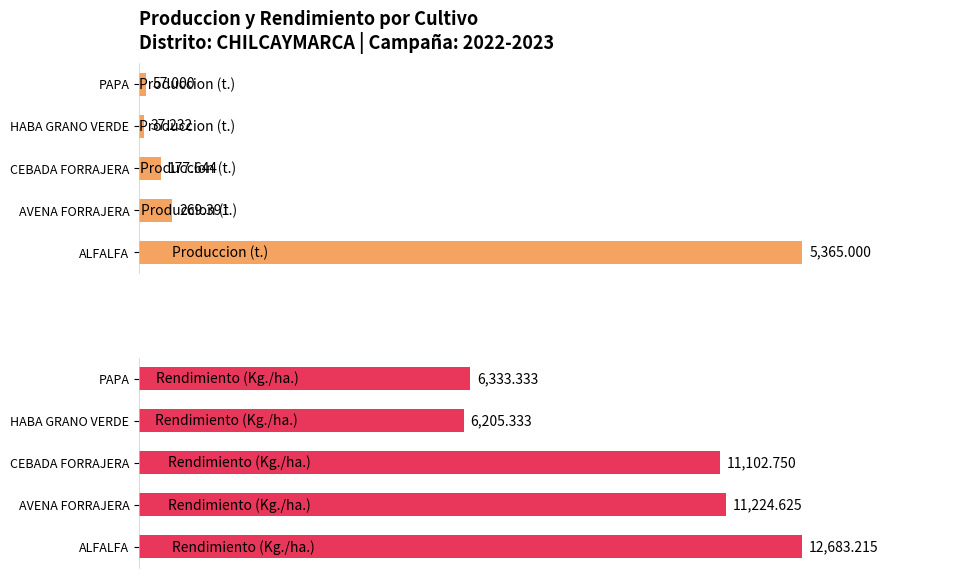

What is the difference between the maximum and minimum values in the Rendimiento (Kg./ha.) series?

6477.9